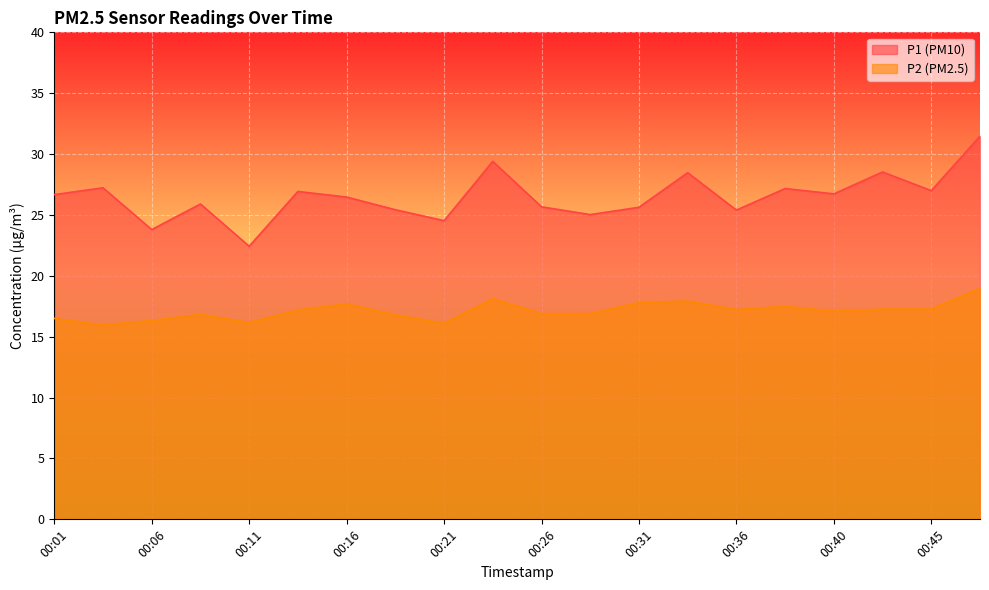

How many lines are shown in the chart?

2